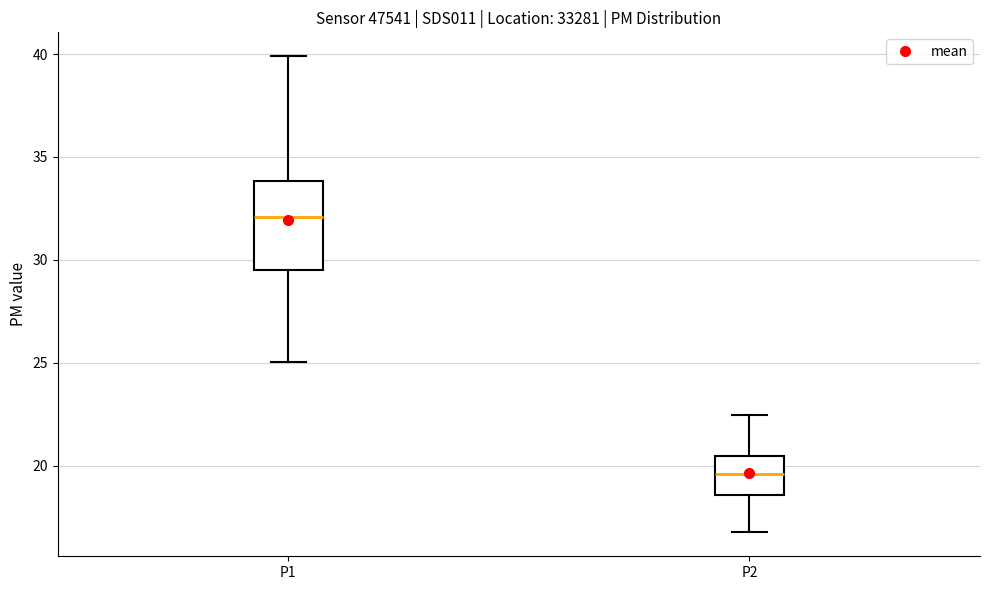

Comparing the boxes themselves (not the whiskers), which one is the tallest?

P1